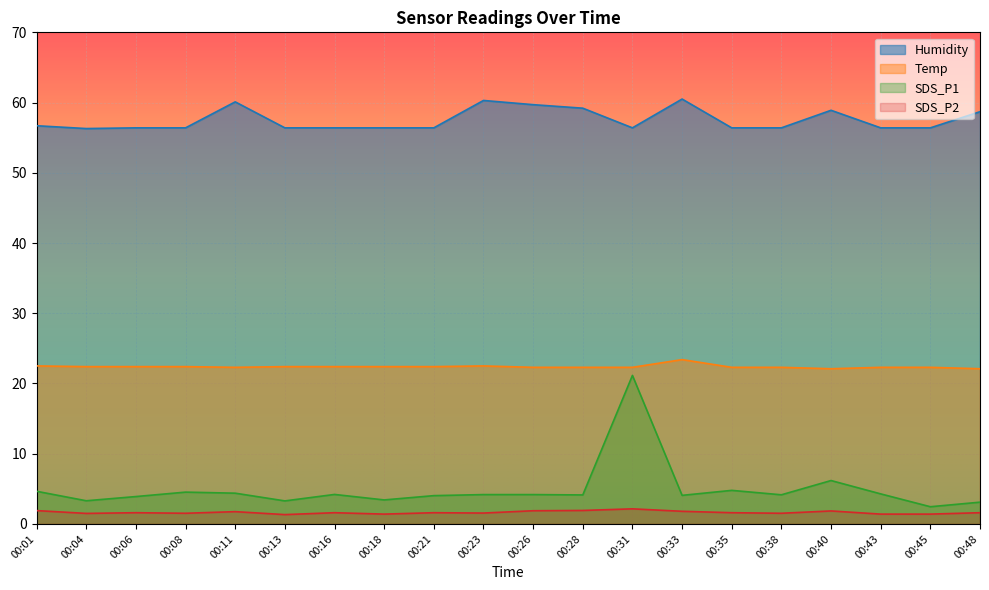

What is the sum of all Temp values?

447.8